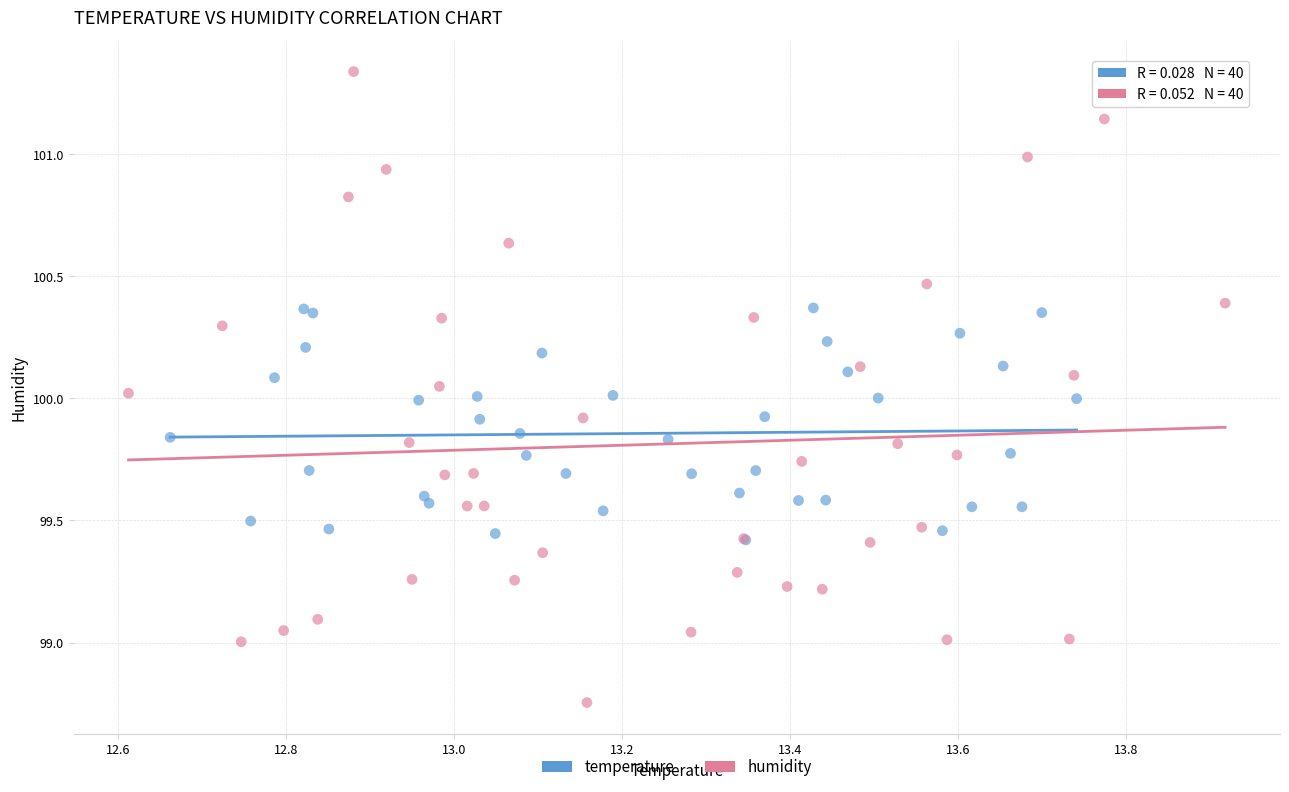

Which series contains the lowest Y value?

humidity